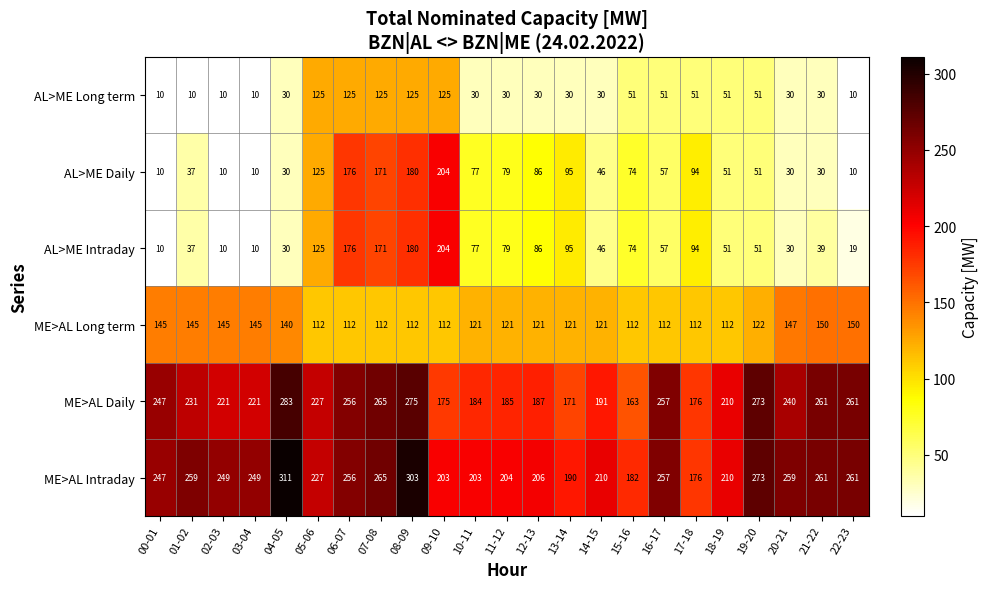

What is the lowest value of the AL>ME Intraday series?

10